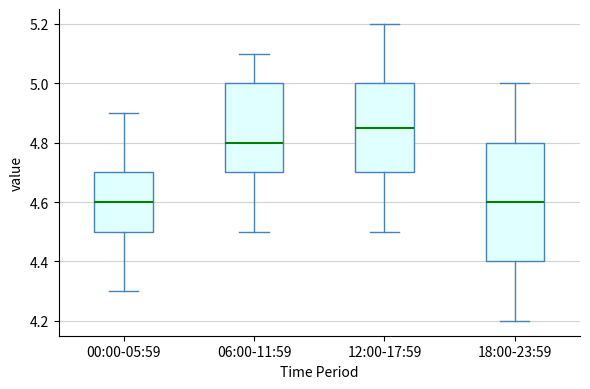

Where does the lower whisker of the box for 06:00-11:59 end on the y-axis? The values are not printed on the chart, so give them approximately, as read against the axis.

4.50